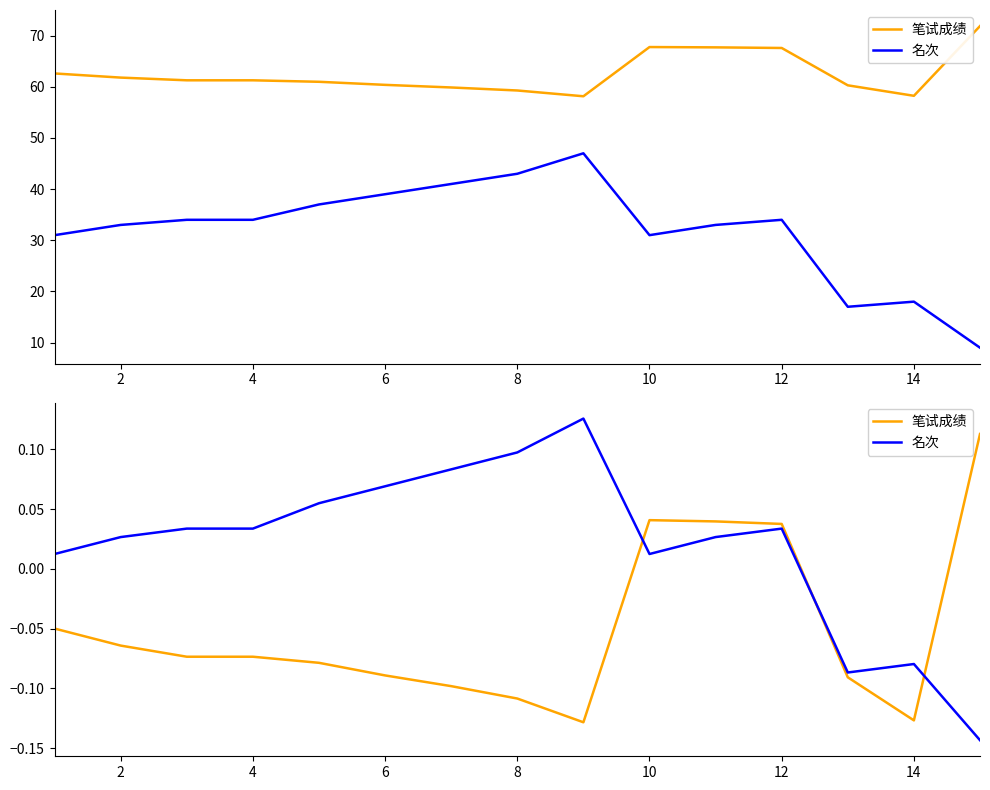

What is the difference between the maximum and minimum values in the 笔试成绩 series?

0.2